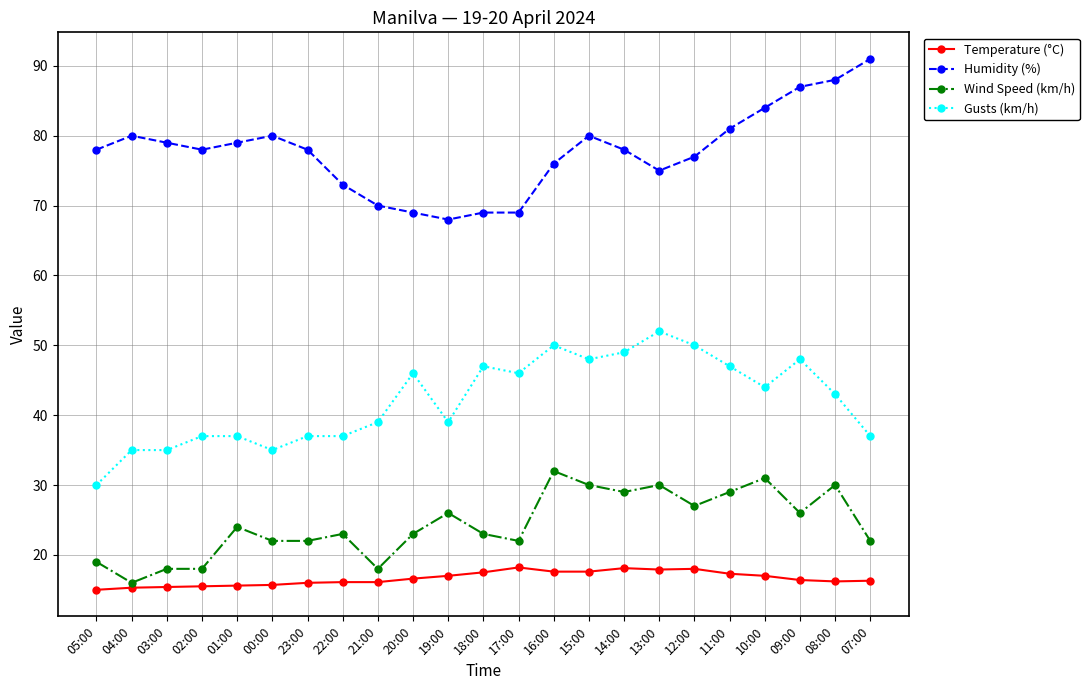

What is the average value of the Wind Speed (km/h) series?

24.3